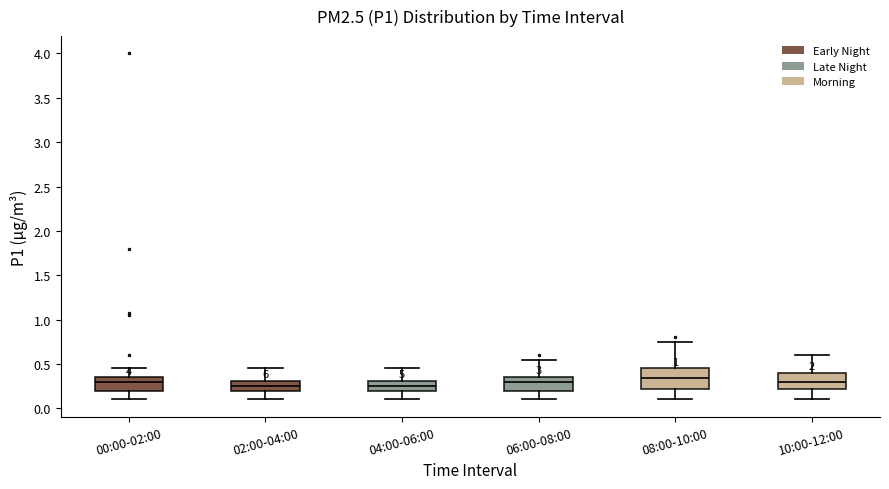

Reading left to right, transcribe this box plot: for each box, give where its median line is, the range the box spans, and where its two whiskers end, as read against the y-axis. The values are not printed on the chart, so give them approximately, as read against the axis.

00:00-02:00: median 0.30, box 0.20 to 0.35, whiskers 0.10 to 0.45
02:00-04:00: median 0.25, box 0.20 to 0.30, whiskers 0.10 to 0.45
04:00-06:00: median 0.25, box 0.20 to 0.30, whiskers 0.10 to 0.45
06:00-08:00: median 0.30, box 0.20 to 0.35, whiskers 0.10 to 0.55
08:00-10:00: median 0.35, box 0.20 to 0.45, whiskers 0.10 to 0.75
10:00-12:00: median 0.30, box 0.20 to 0.40, whiskers 0.10 to 0.60